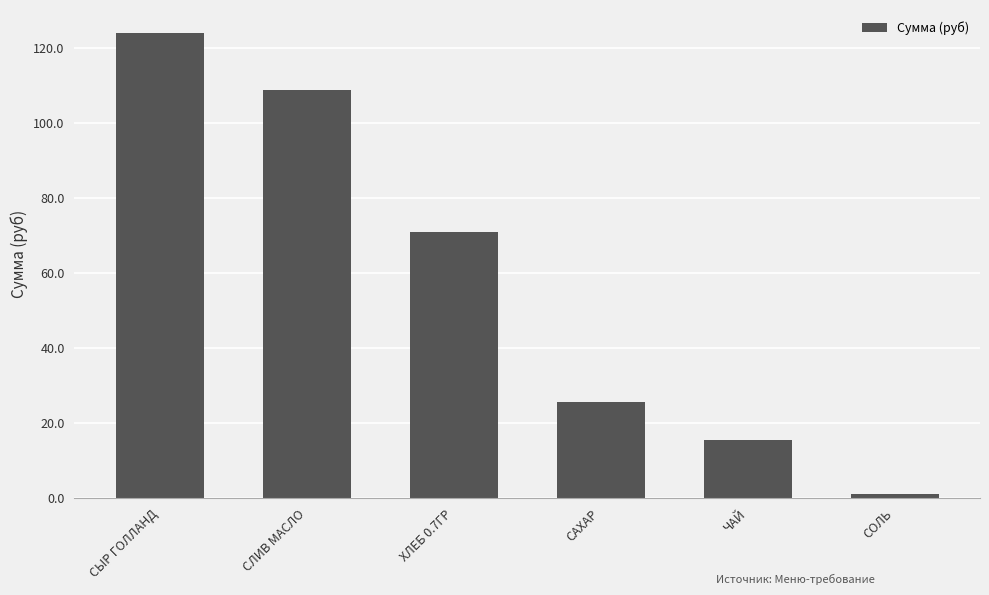

Which category has the lowest value across all series?

СОЛЬ